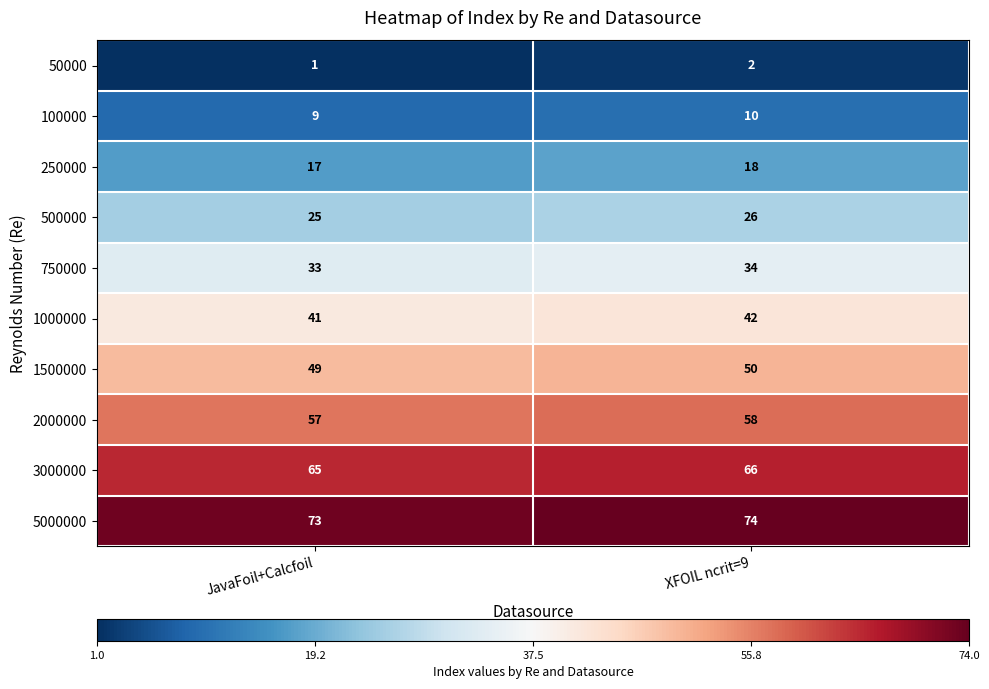

Is it true that 500000 equals 8 at XFOIL ncrit=9?

False